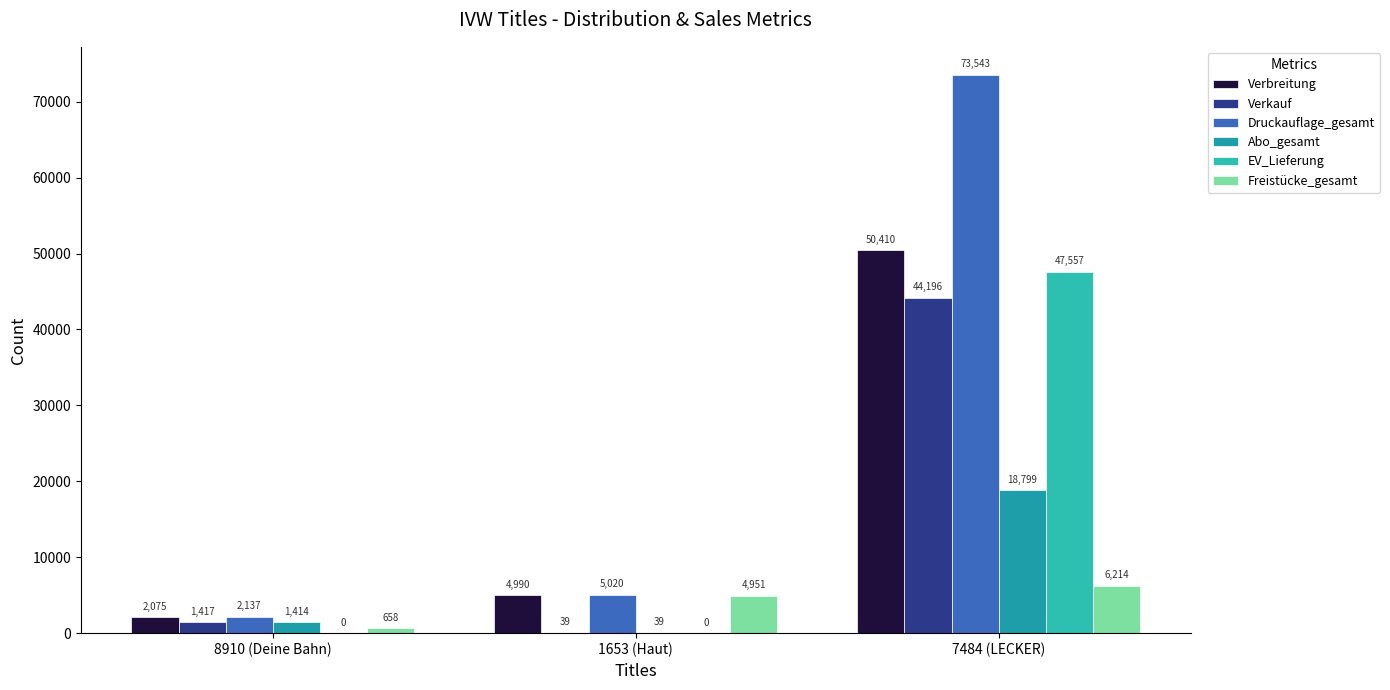

Is the value of Verbreitung at 7484 (LECKER) greater than the value of EV_Lieferung at 1653 (Haut)?

Yes